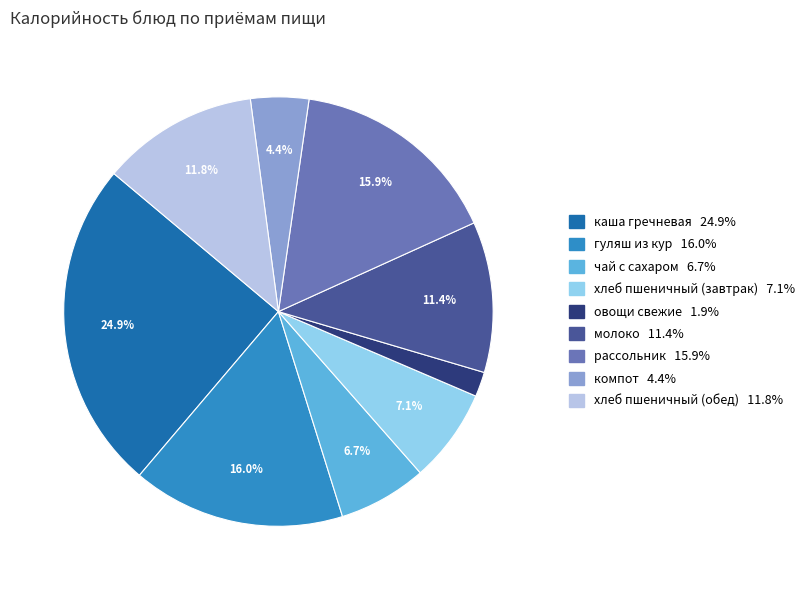

To the nearest percent, what is the combined percentage of гуляш из кур and хлеб пшеничный (завтрак)?

23%